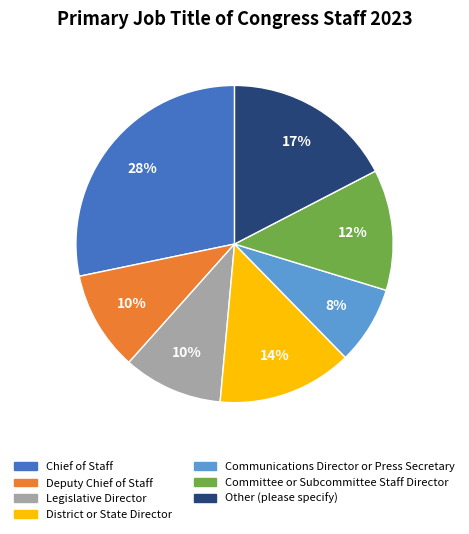

To the nearest percent, what is the difference between the Other (please specify) and Deputy Chief of Staff slice percentages?

7%